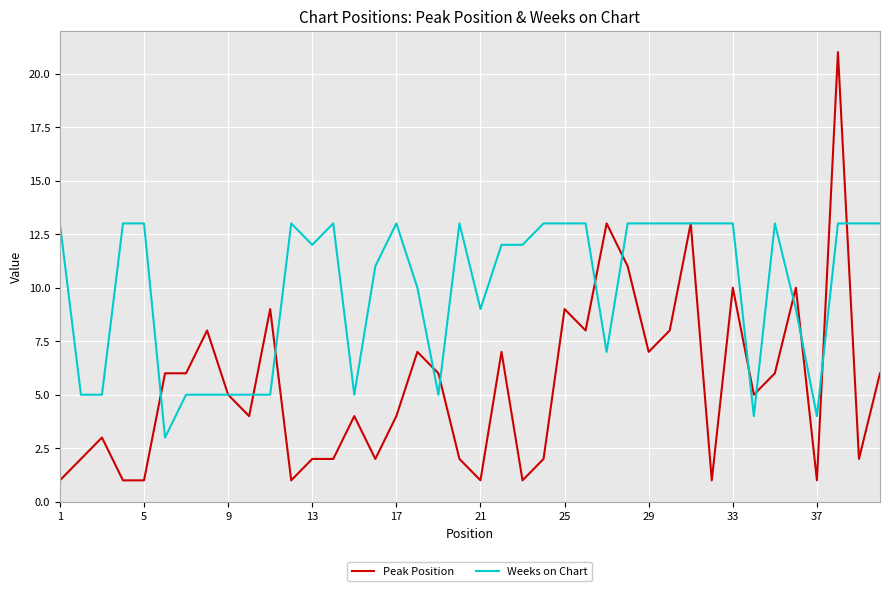

Rank the series by their average value, from highest to lowest.

Weeks on Chart, Peak Position